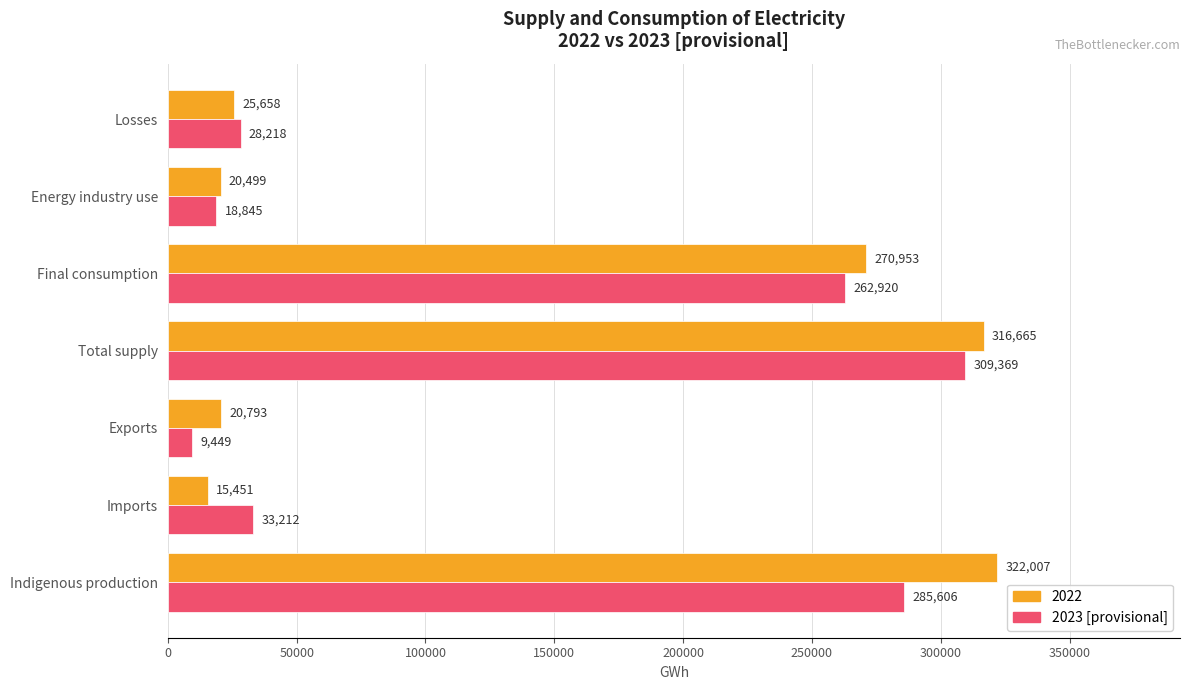

The 2022 series shows 149141.7 at Total supply. True or false?

False